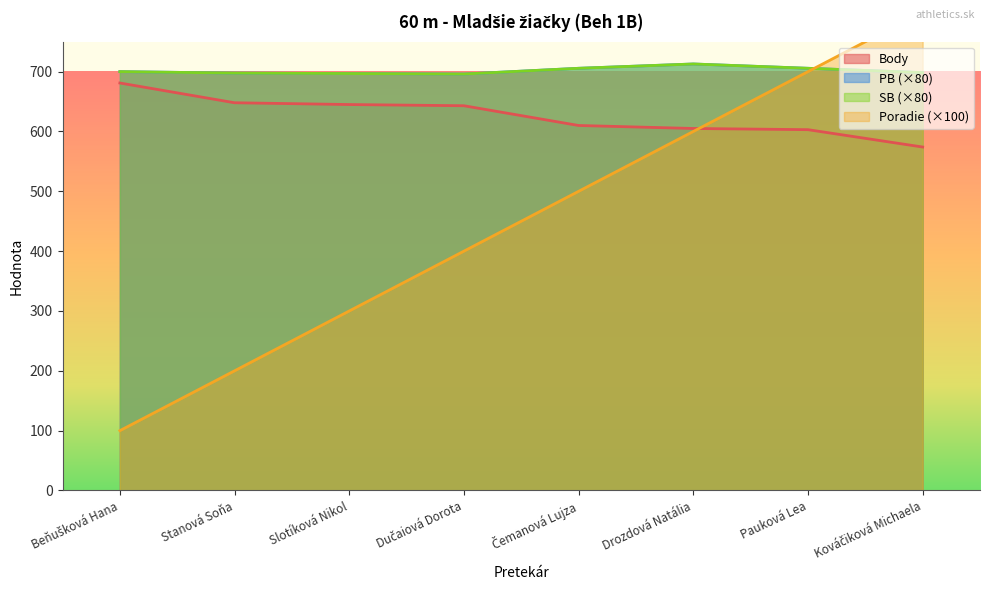

What are all the series names shown in the legend?

Poradie, Body, PB, SB